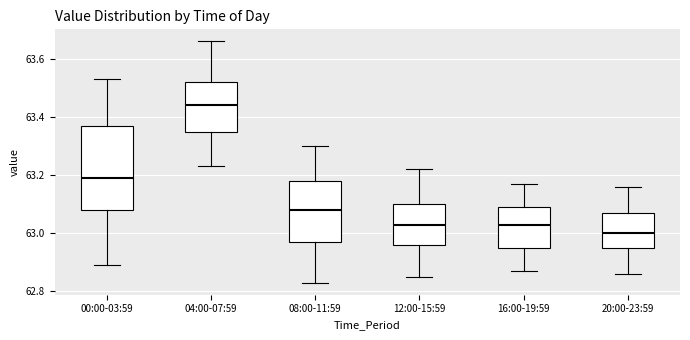

Comparing the boxes themselves (not the whiskers), which one is the tallest?

00:00-03:59